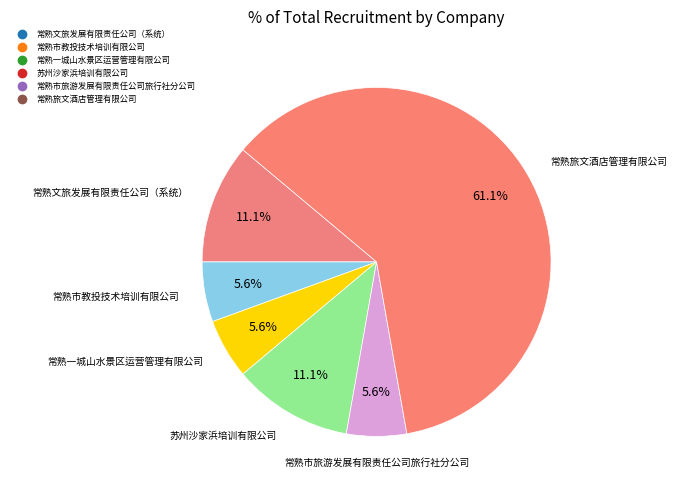

How much of the chart is everything except 常熟市旅游发展有限责任公司旅行社分公司?

94.4%